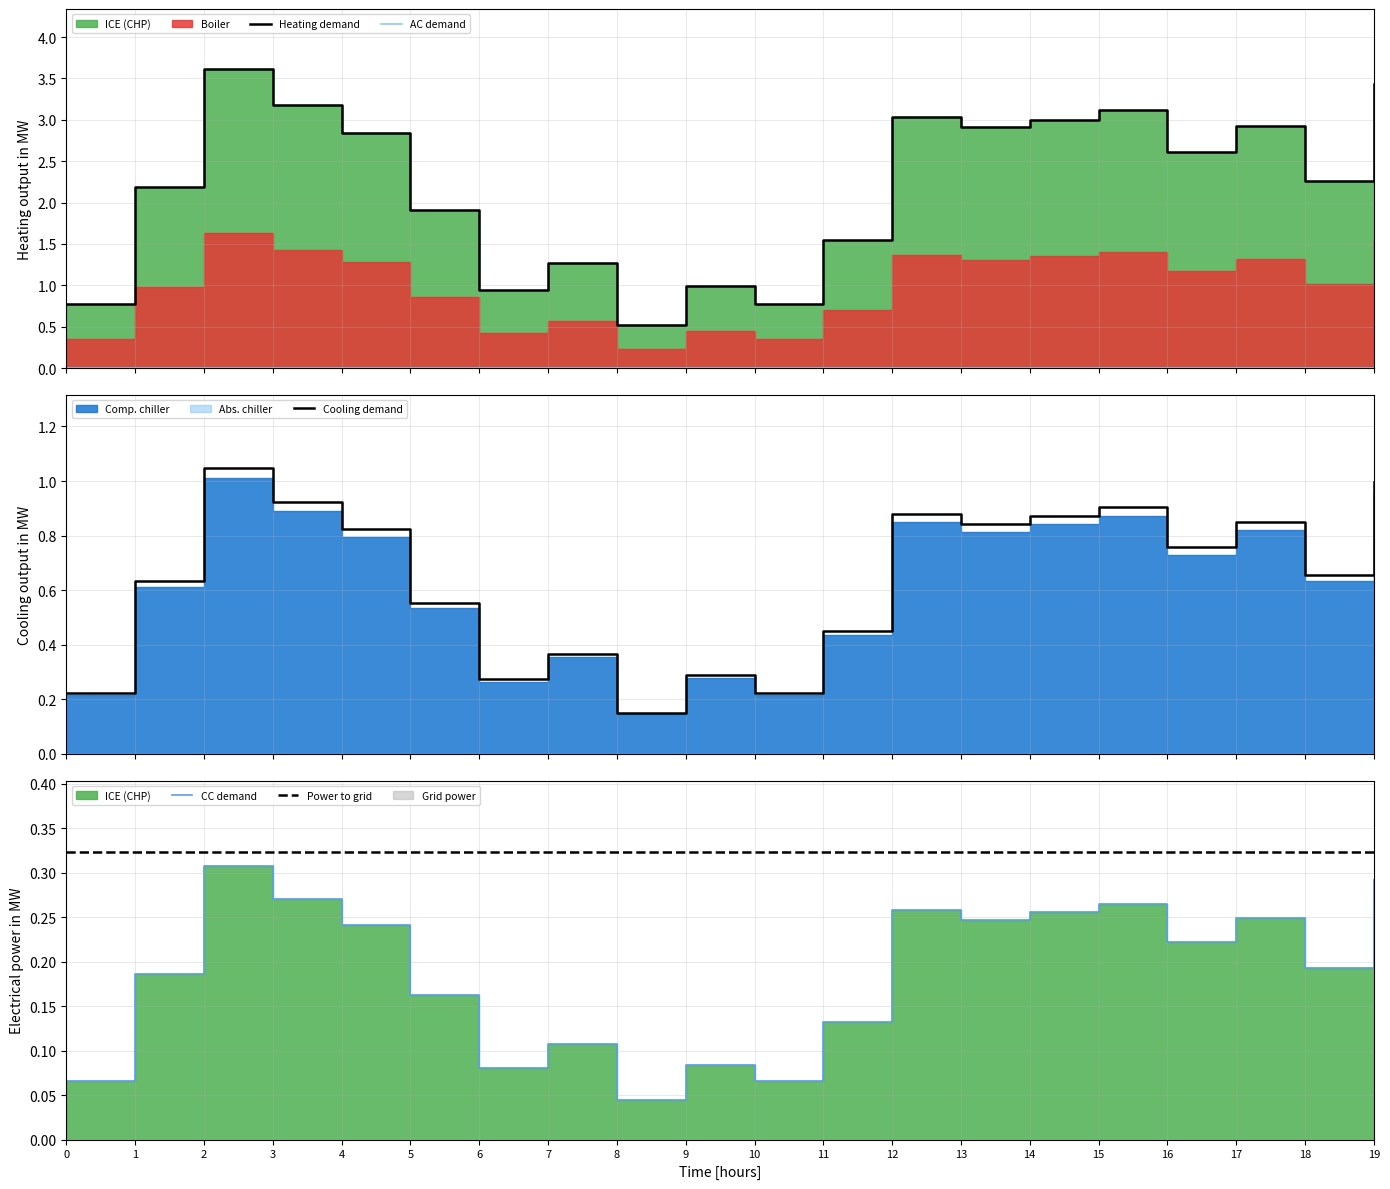

Between 17 and 2, which is larger?

2